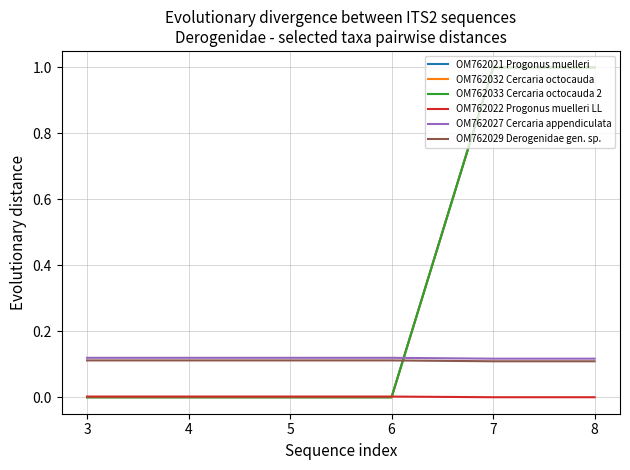

Is this an area chart (filled region under the line)?

No